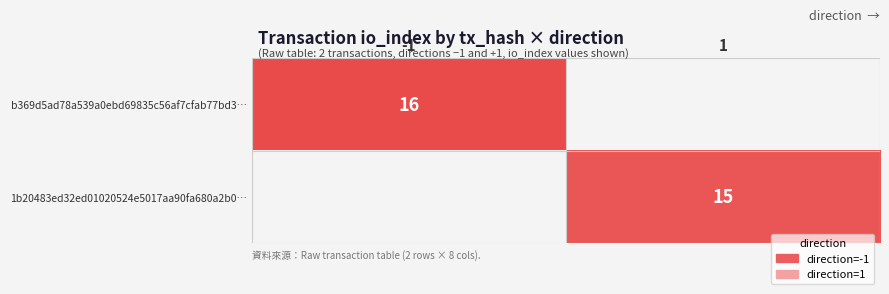

Is the value of 1b20483ed32ed01020524e5017aa90fa680a2b0… at 1 greater than the value of b369d5ad78a539a0ebd69835c56af7cfab77bd3… at -1?

No